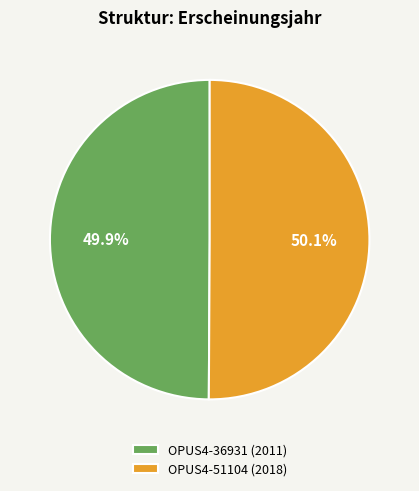

Does any single category account for the majority?

Yes